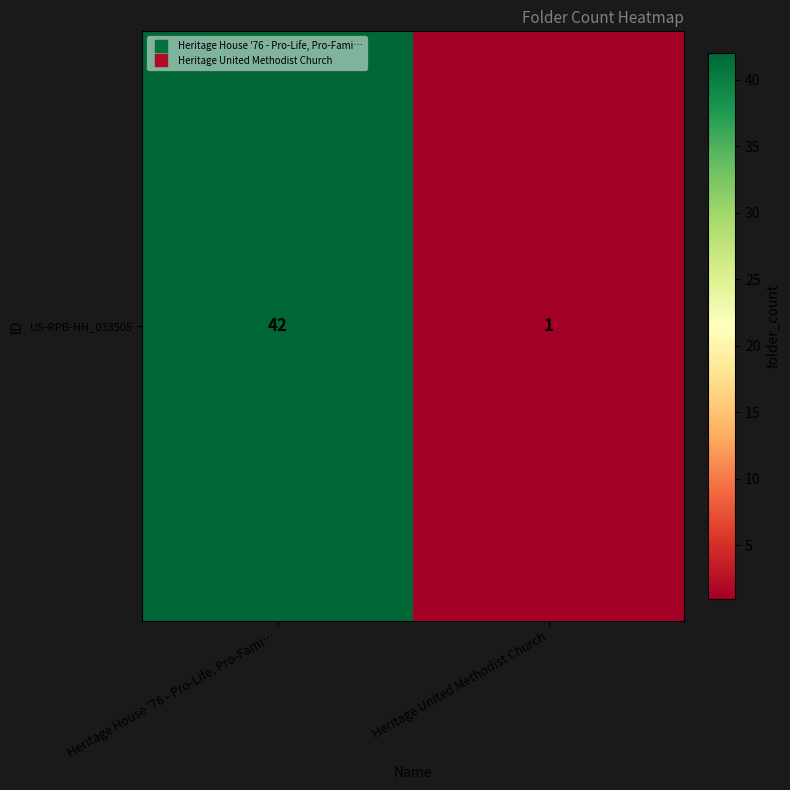

What is the smallest value displayed?

1